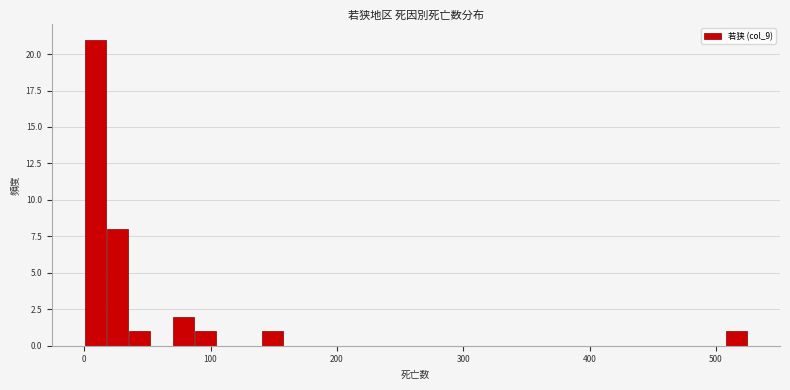

Around what value on the x-axis is the tallest bar? Give the approximate position of its centre, as read against the axis.

10